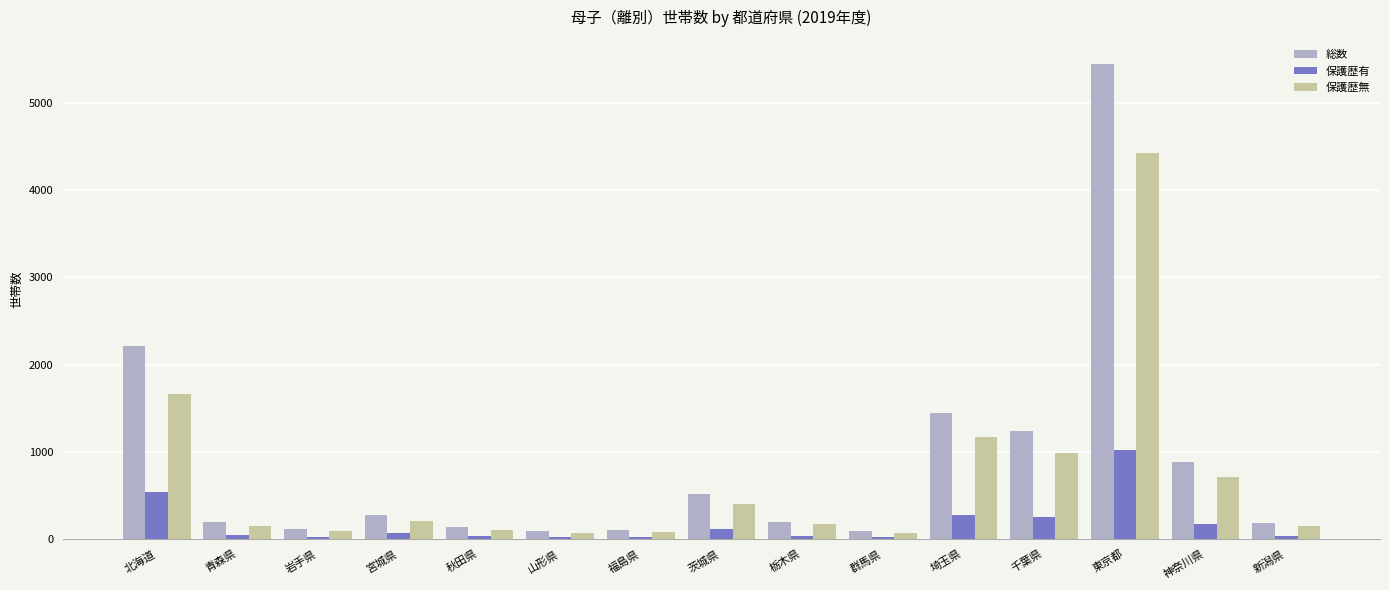

What is the difference between the second highest and minimum values in the 保護歴有 series?

523